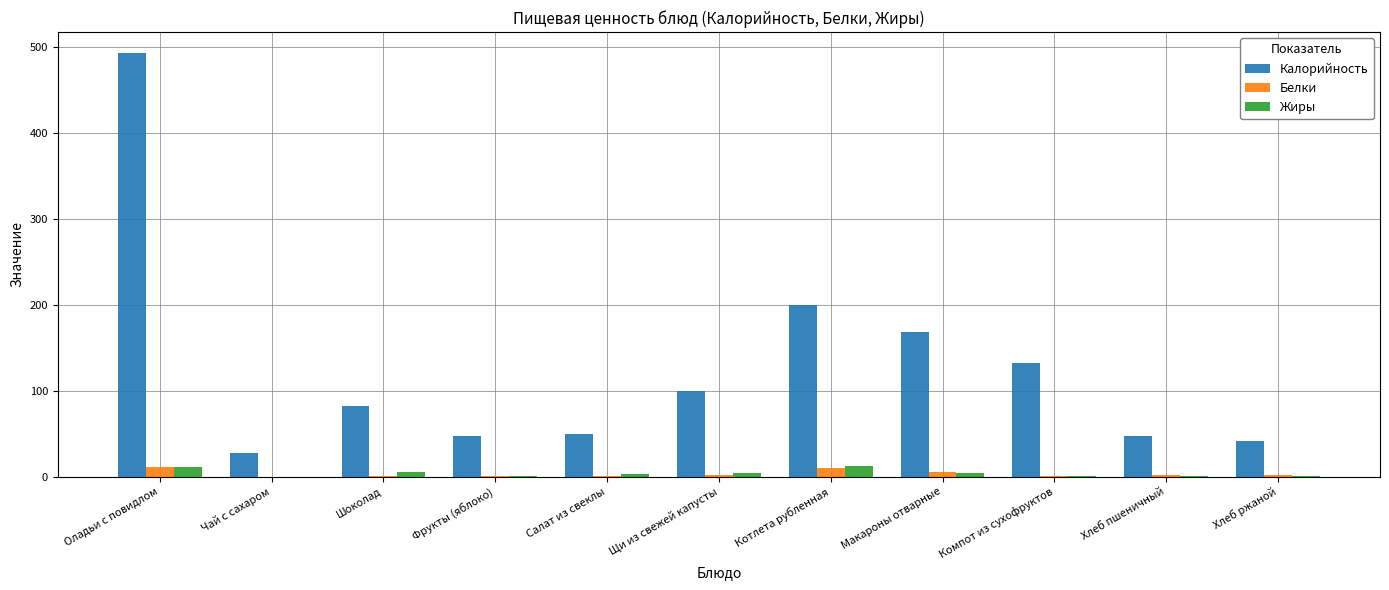

At which label does Белки first exceed 1?

Оладьи с повидлом